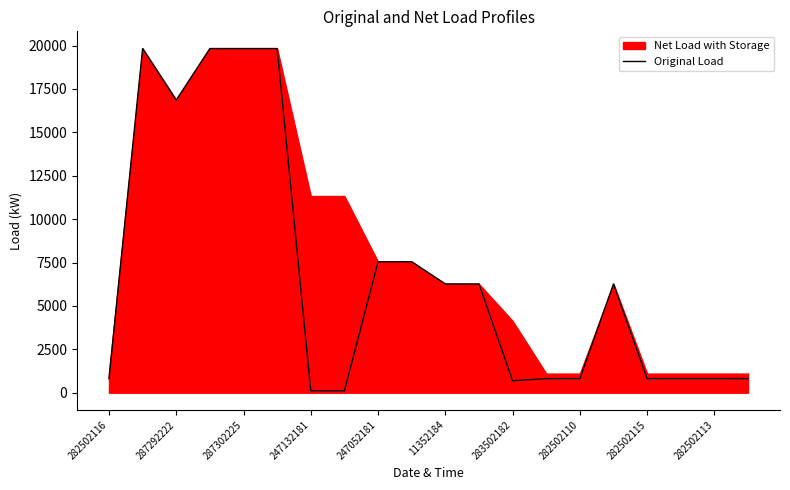

Count the number of values greater than 6266.

10